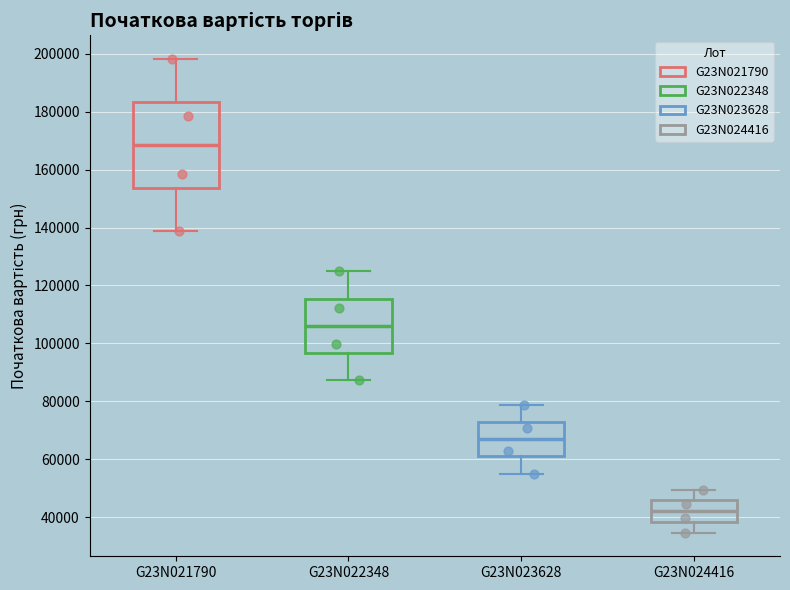

Which box's median line is the highest?

G23N021790